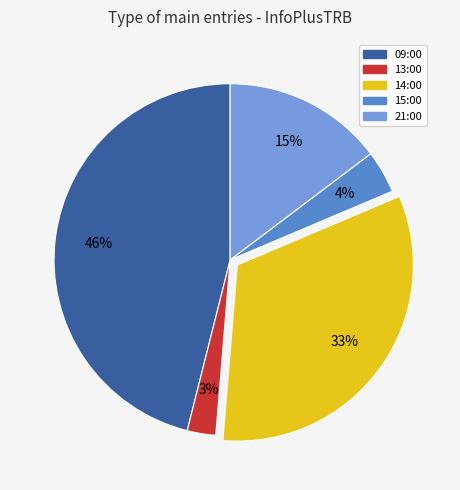

The 21:00 slice represents 30% of the pie. True or false?

False